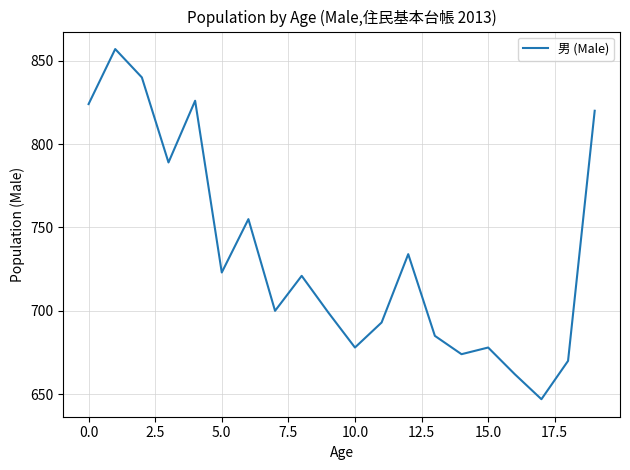

How many interior local valleys (lower than both neighbors) does the data have?

6